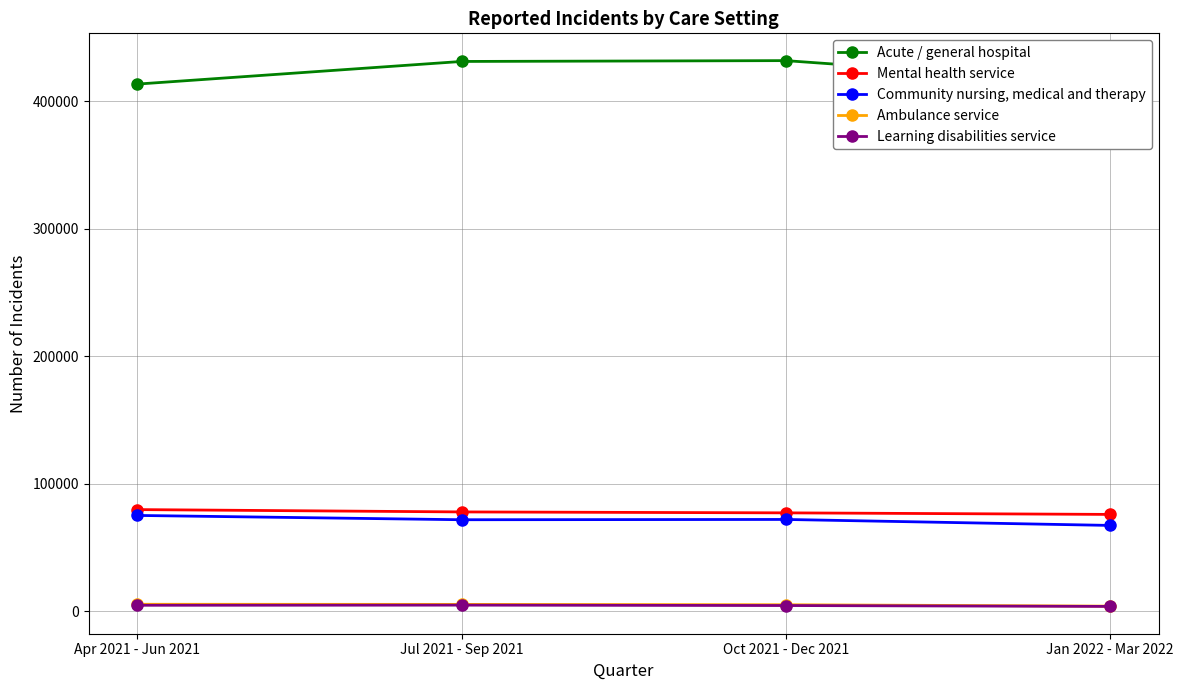

What is the maximum value for Mental health service?

79656